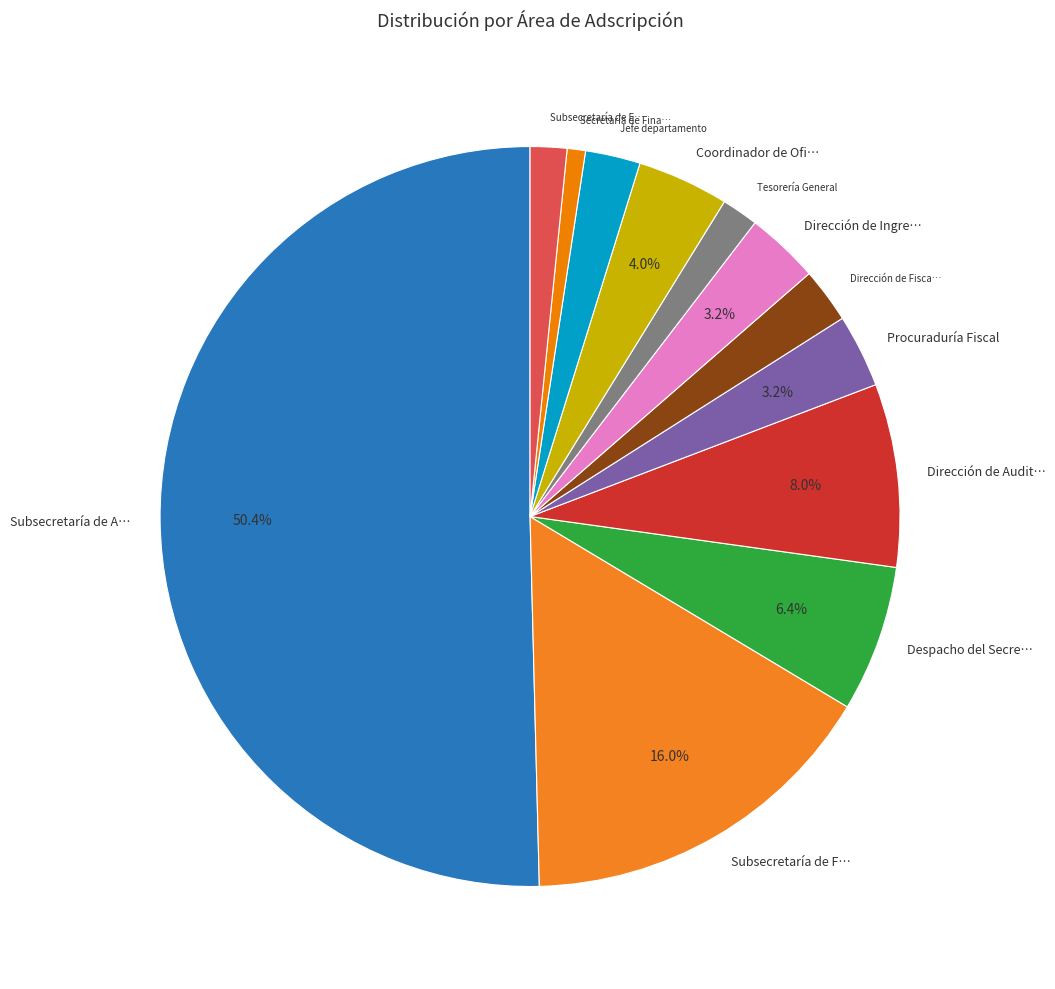

Which slice represents more than half of the pie?

Subsecretaría de A…